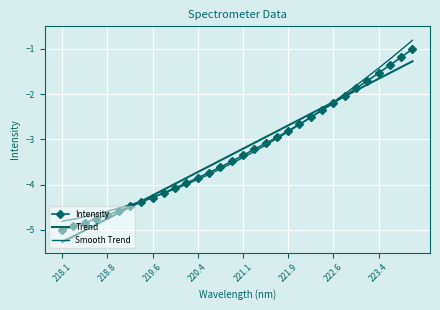

How many values in the Smooth Trend series are below -3?

19